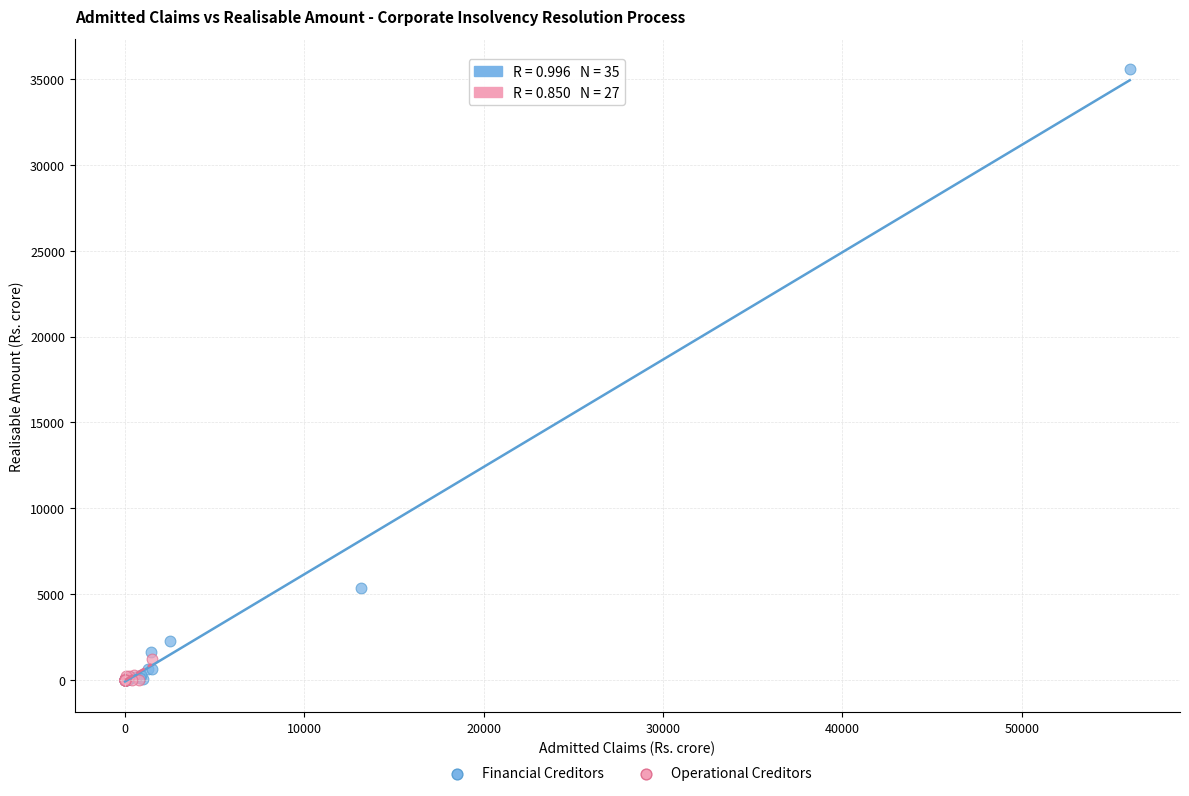

Which series reaches the maximum Y coordinate?

Financial Creditors